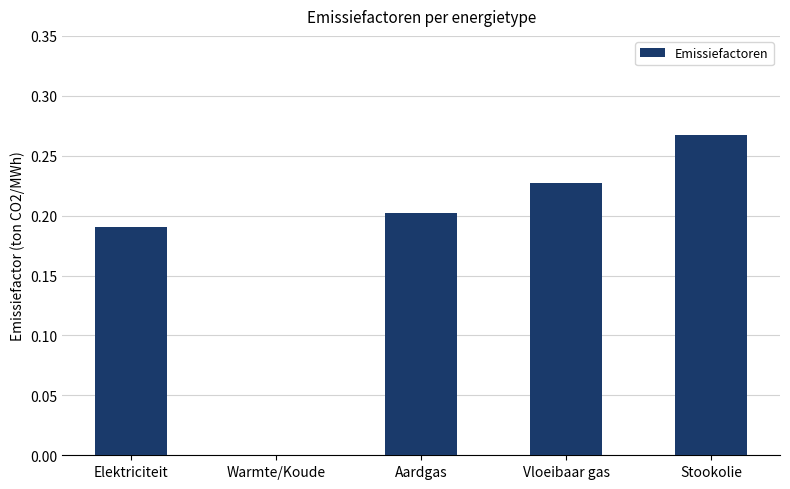

Which label corresponds to the largest value in the chart?

Stookolie